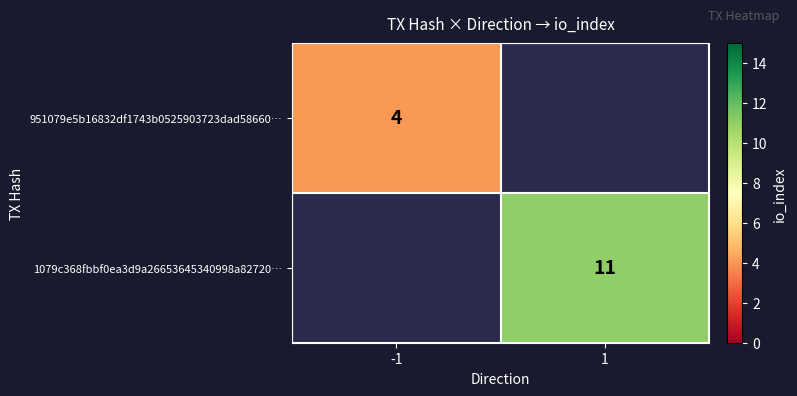

Is it true that 1079c368fbbf0ea3d9a26653645340998a82720… equals 11 at 1?

True